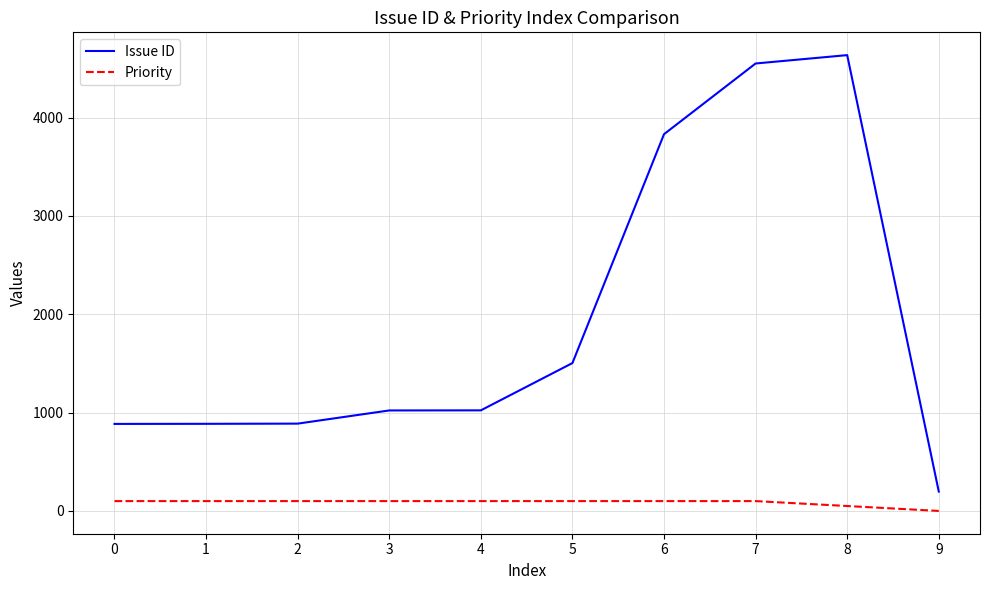

What is the greatest value displayed?

4636